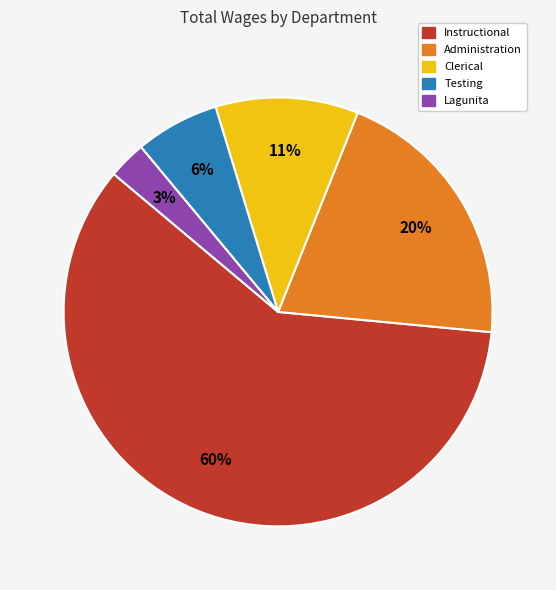

Is there a majority slice in this chart?

Yes